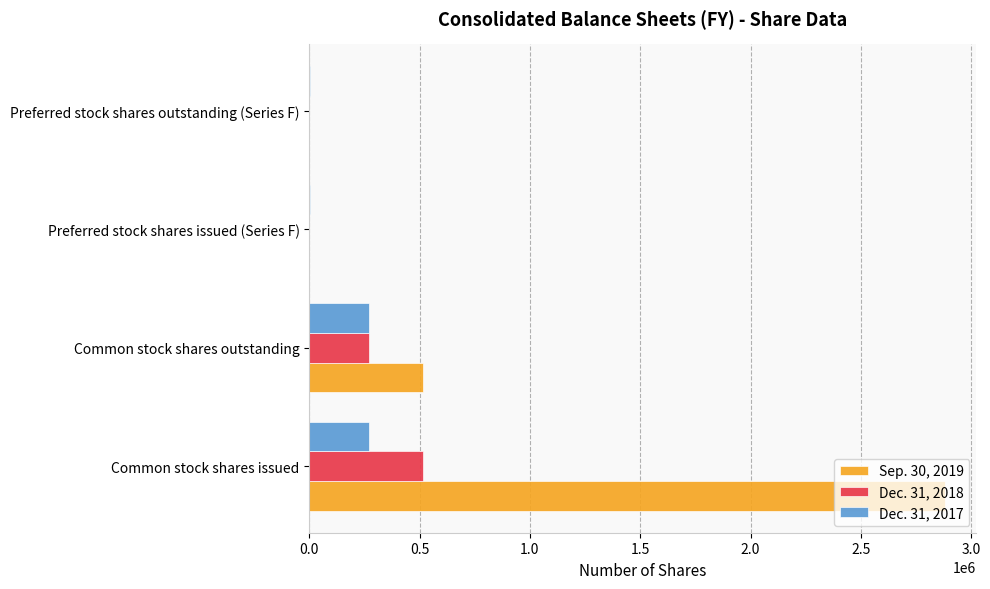

Which series changed the most between Common stock shares issued and Common stock shares outstanding?

Sep. 30, 2019